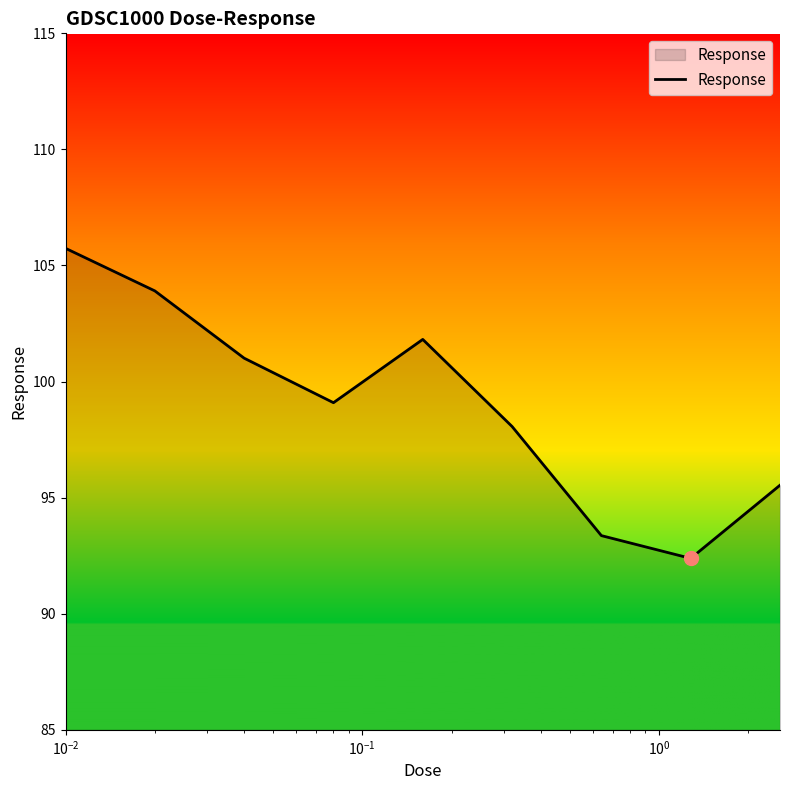

What is the sum of all values?

890.9